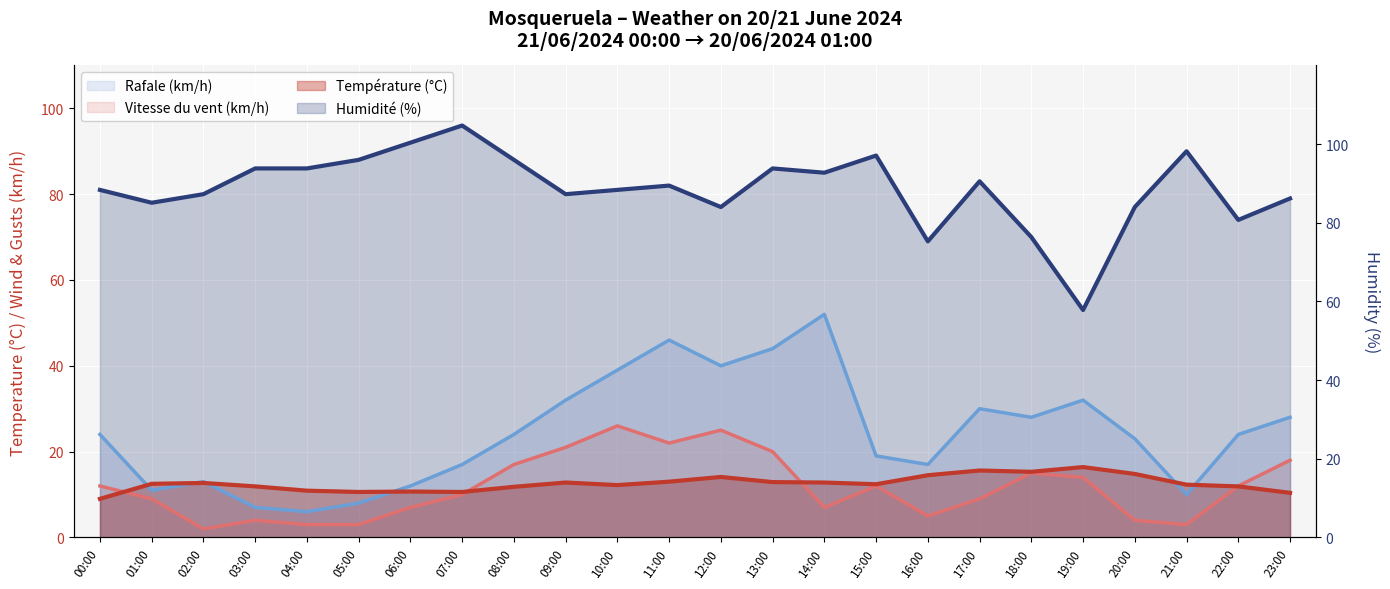

Is it true that Vitesse du vent (km/h) equals 2.0 at 02:00?

True